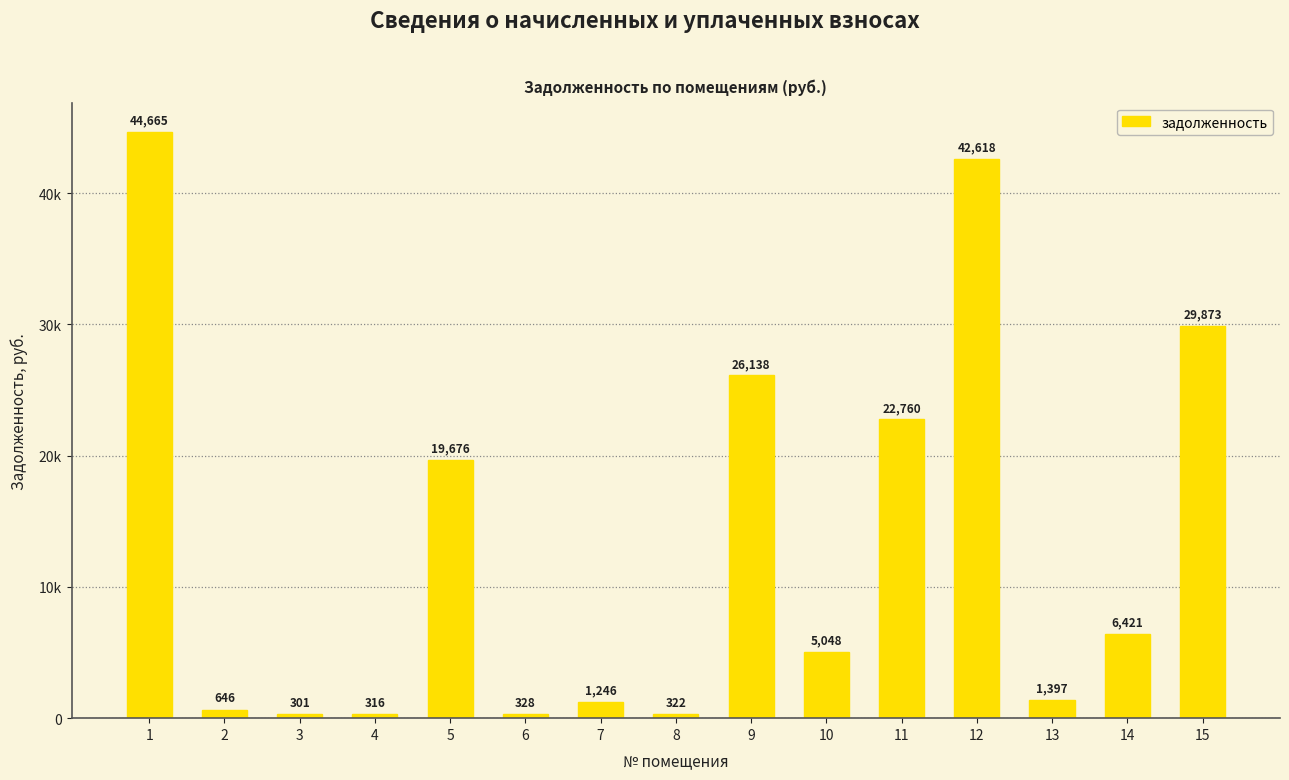

Reading left to right, what are all the values shown in this chart?

44665.1	646.0	301.0	316.4	19675.8	327.7	1246.1	321.7	26137.7	5047.5	22759.9	42617.9	1396.5	6420.8	29872.7